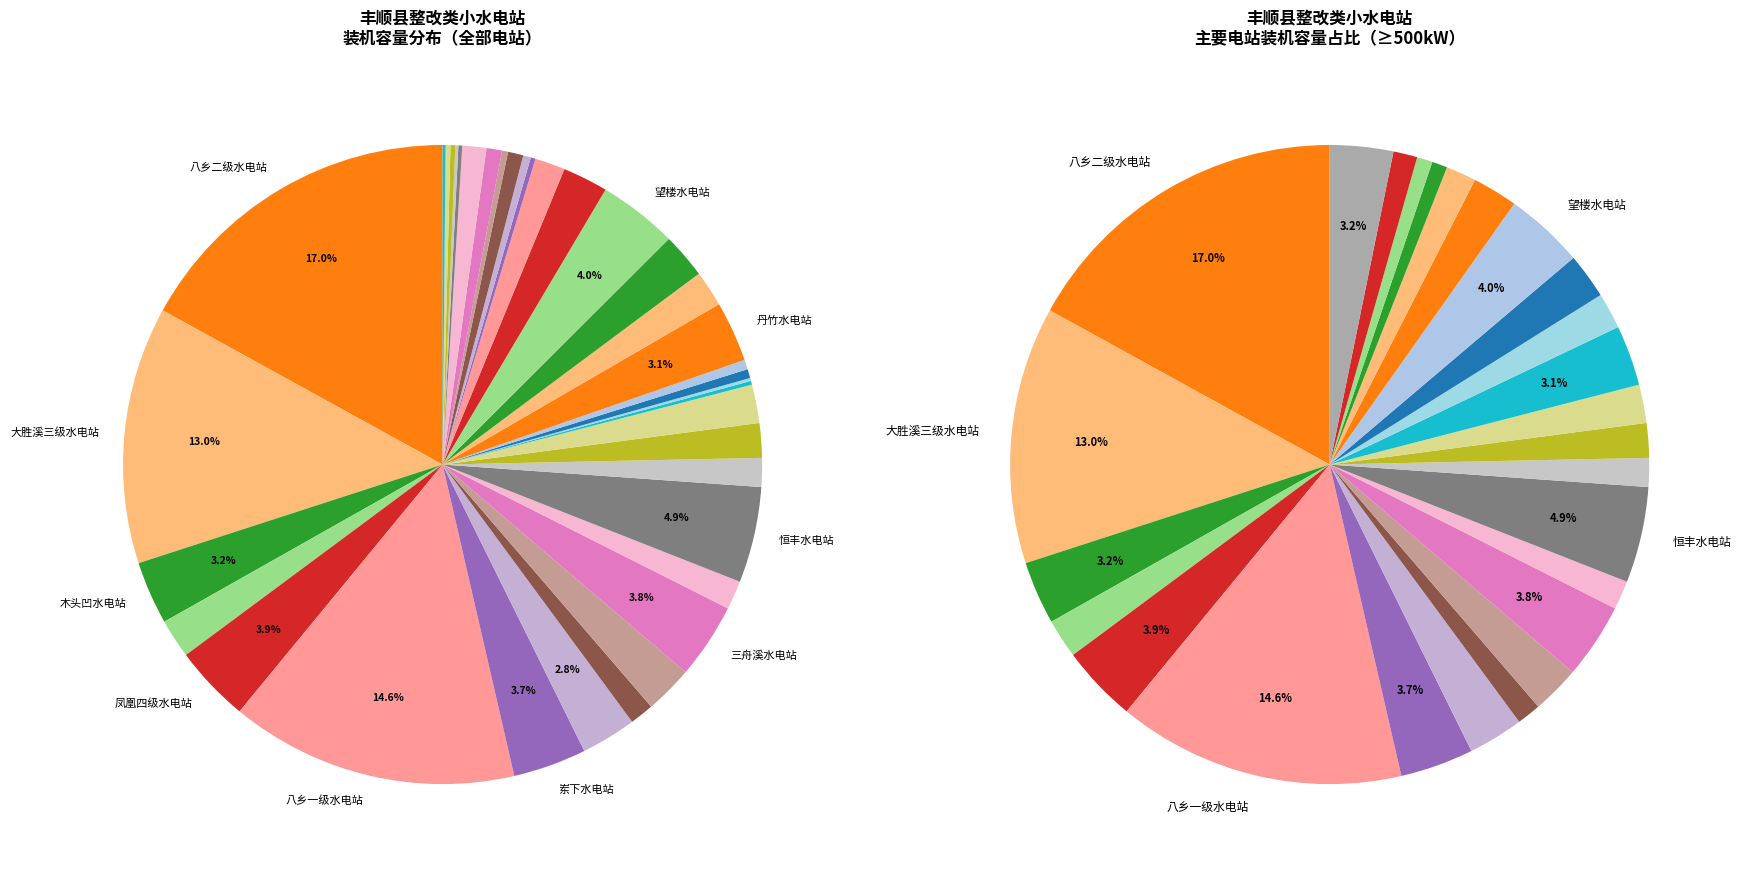

True or false: 沿神水电站 accounts for 1% of the total.

False